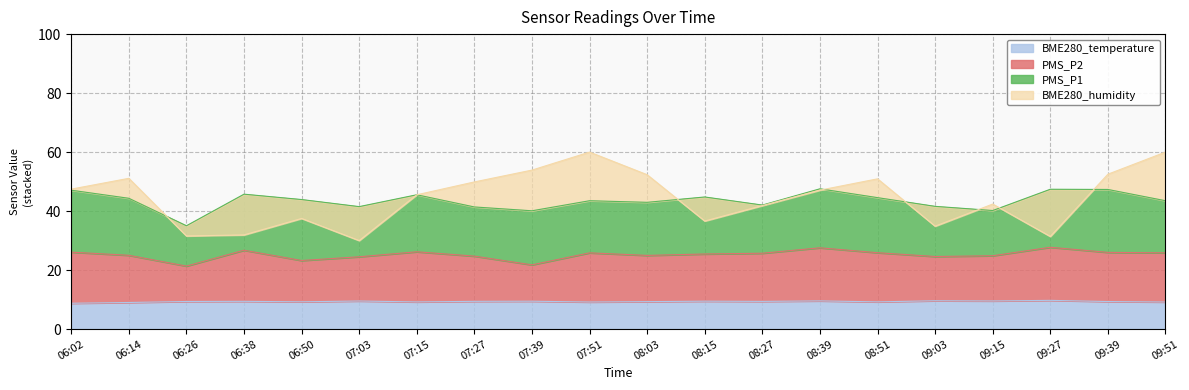

Count the number of categories in the chart.

20